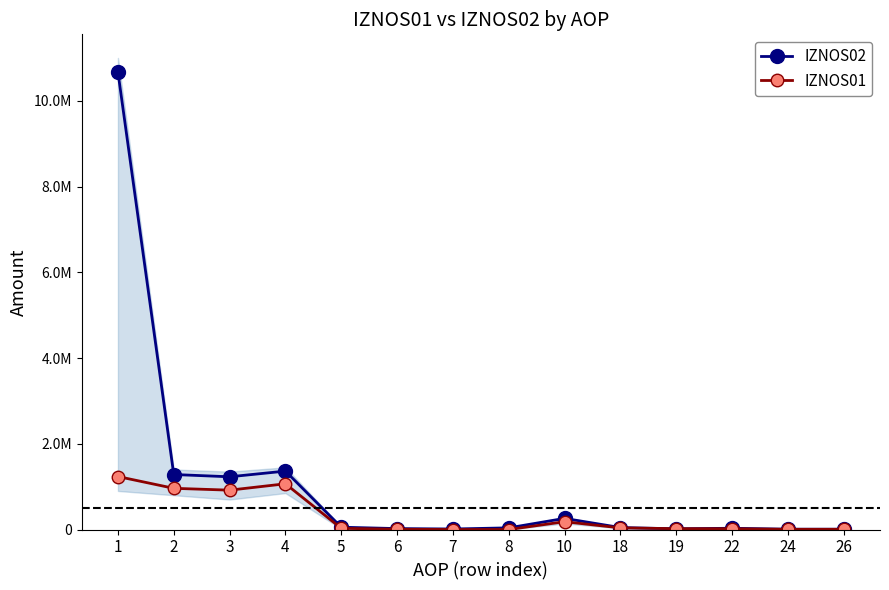

Where is the first local minimum for IZNOS02?

3